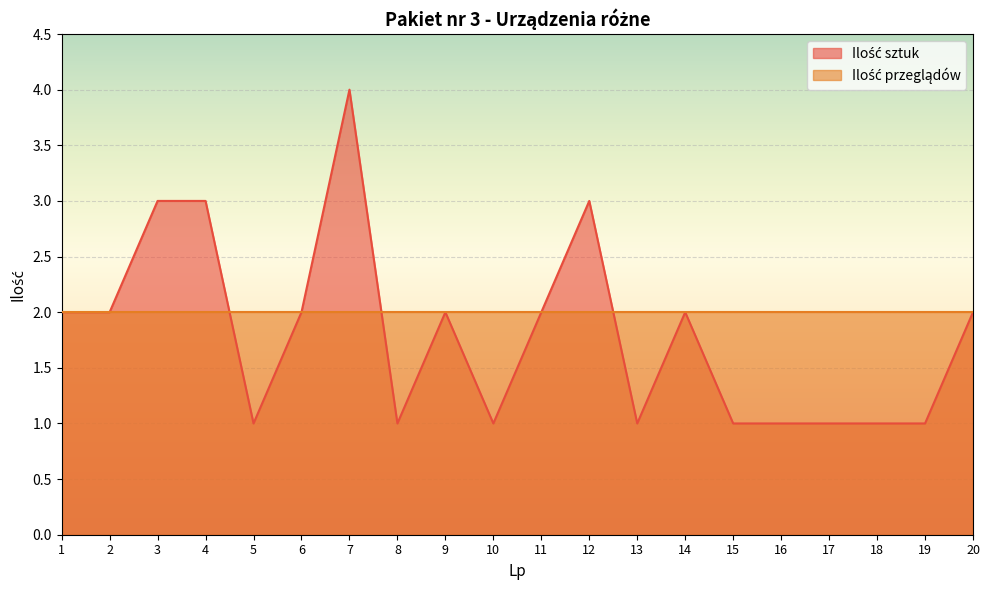

The chart shows a value of 1 at 18. True or false?

False